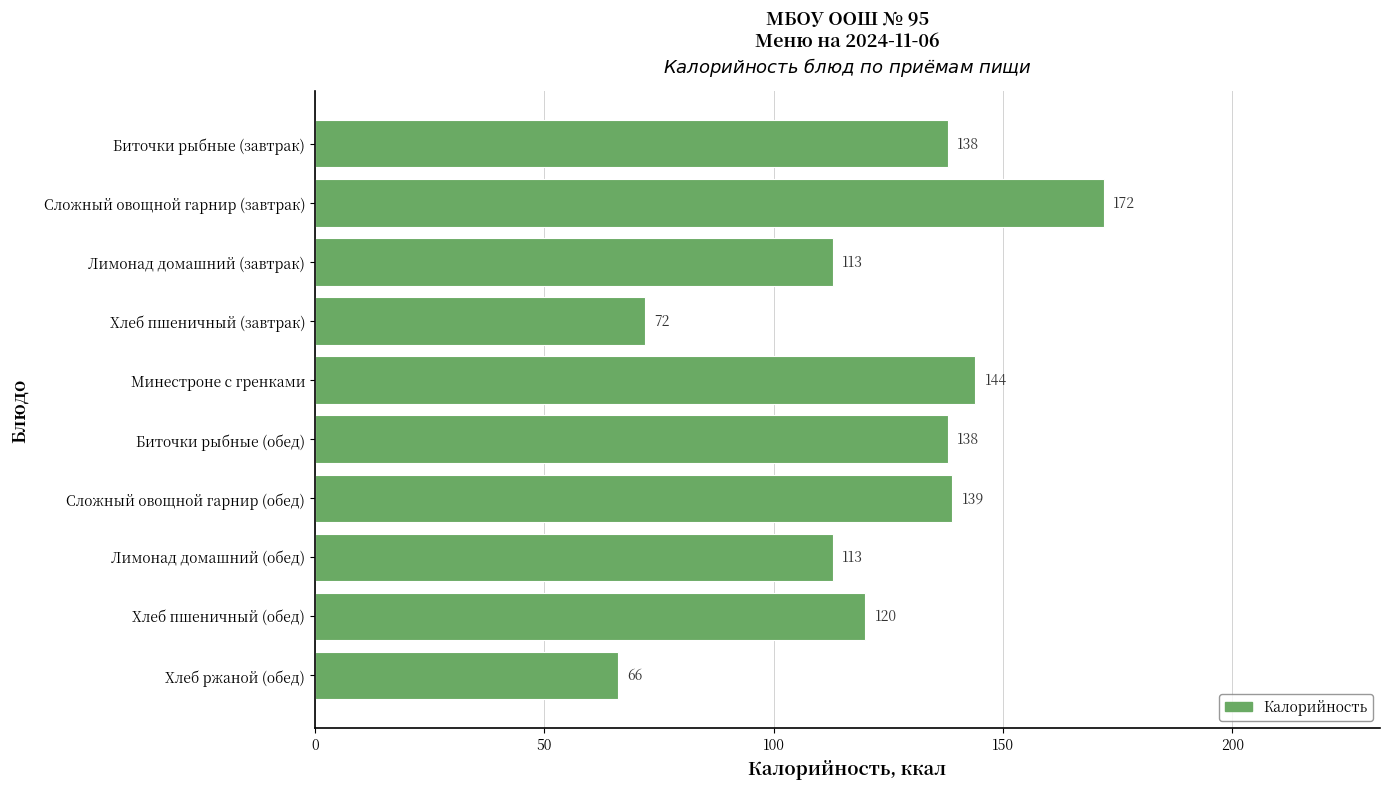

What is the sum of the values at Биточки рыбные (завтрак) and Лимонад домашний (завтрак)?

251